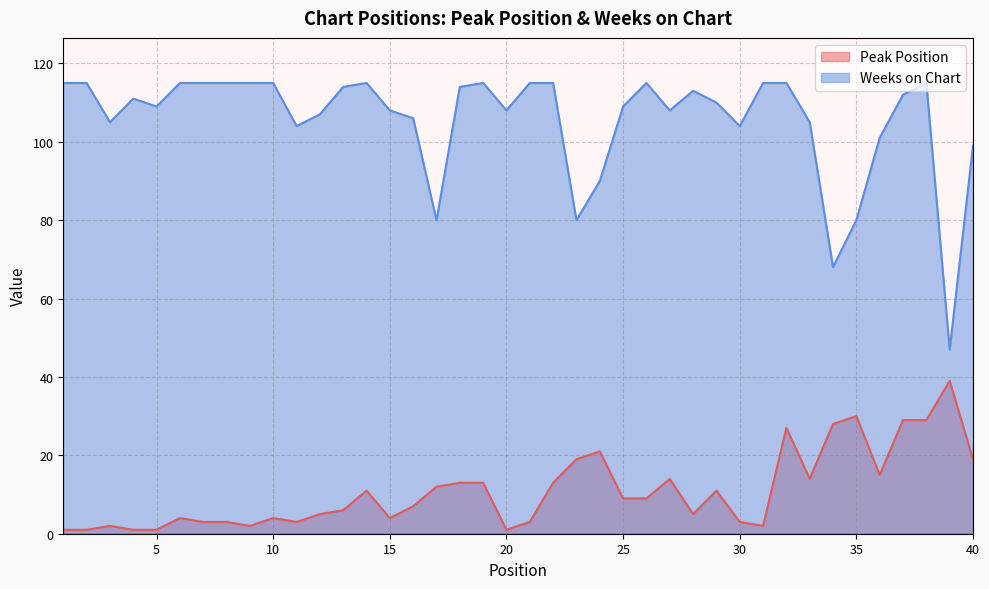

What is the greatest value displayed?

115